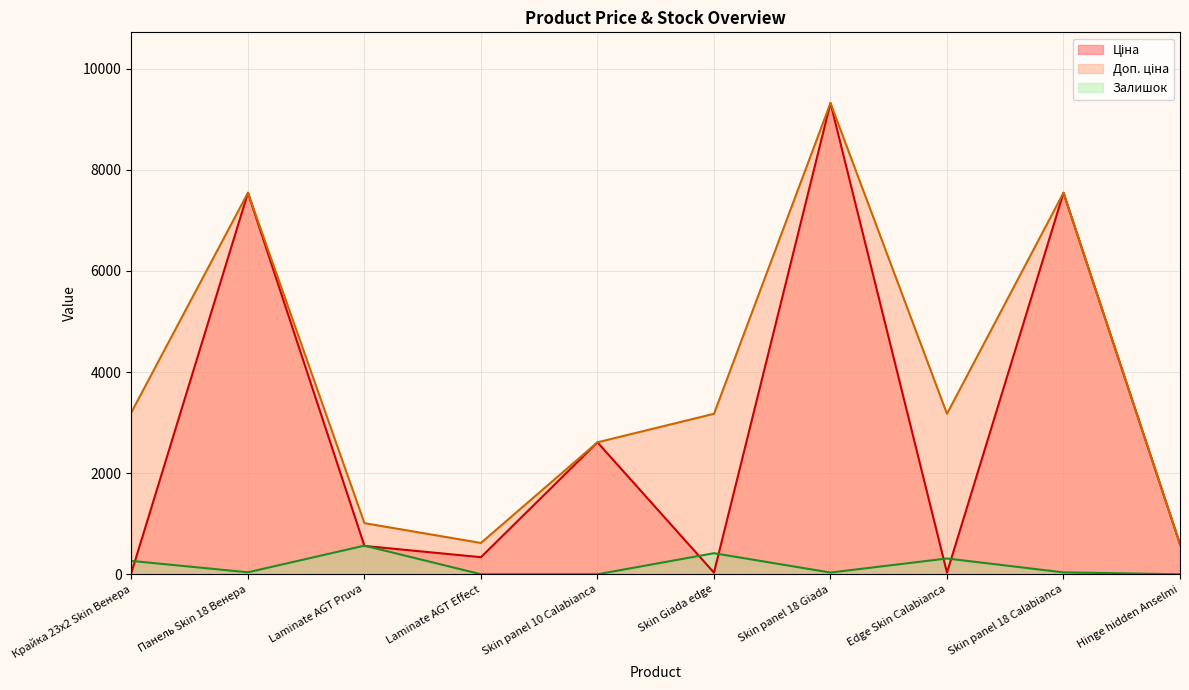

What is the difference between the maximum and minimum values in the Доп. ціна series?

8726.4